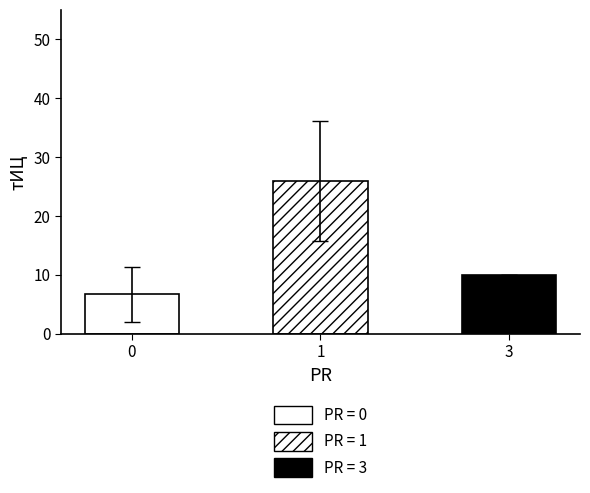

Which label corresponds to the largest value in the chart?

1